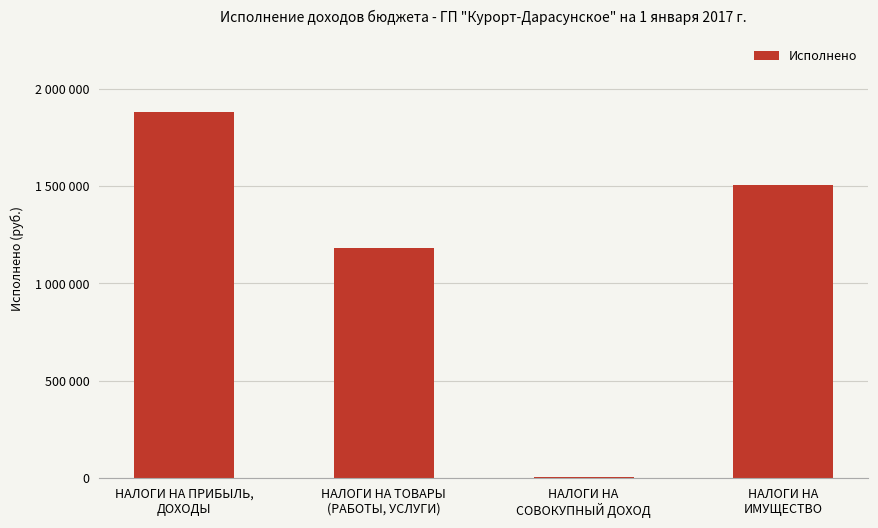

Between НАЛОГИ НА ТОВАРЫ
(РАБОТЫ, УСЛУГИ) and НАЛОГИ НА
СОВОКУПНЫЙ ДОХОД, which is larger?

НАЛОГИ НА ТОВАРЫ
(РАБОТЫ, УСЛУГИ)